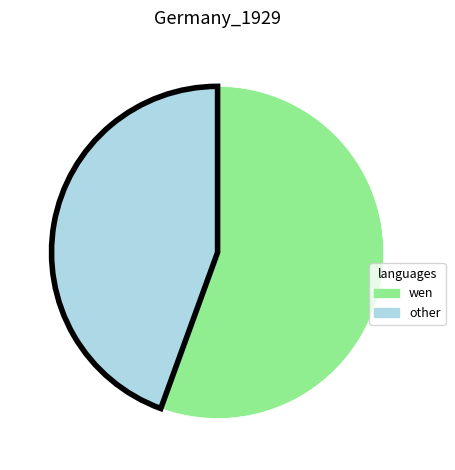

Is it true that wen is 56% of the pie?

True